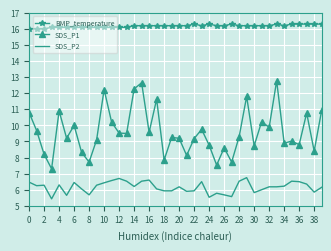

Which series has the largest total across all categories?

BMP_temperature